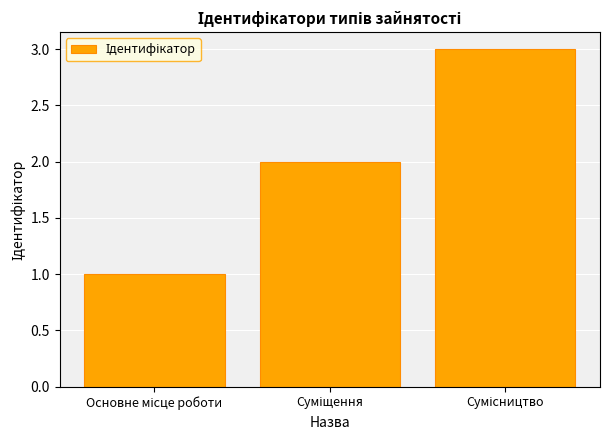

What is the greatest value displayed?

3